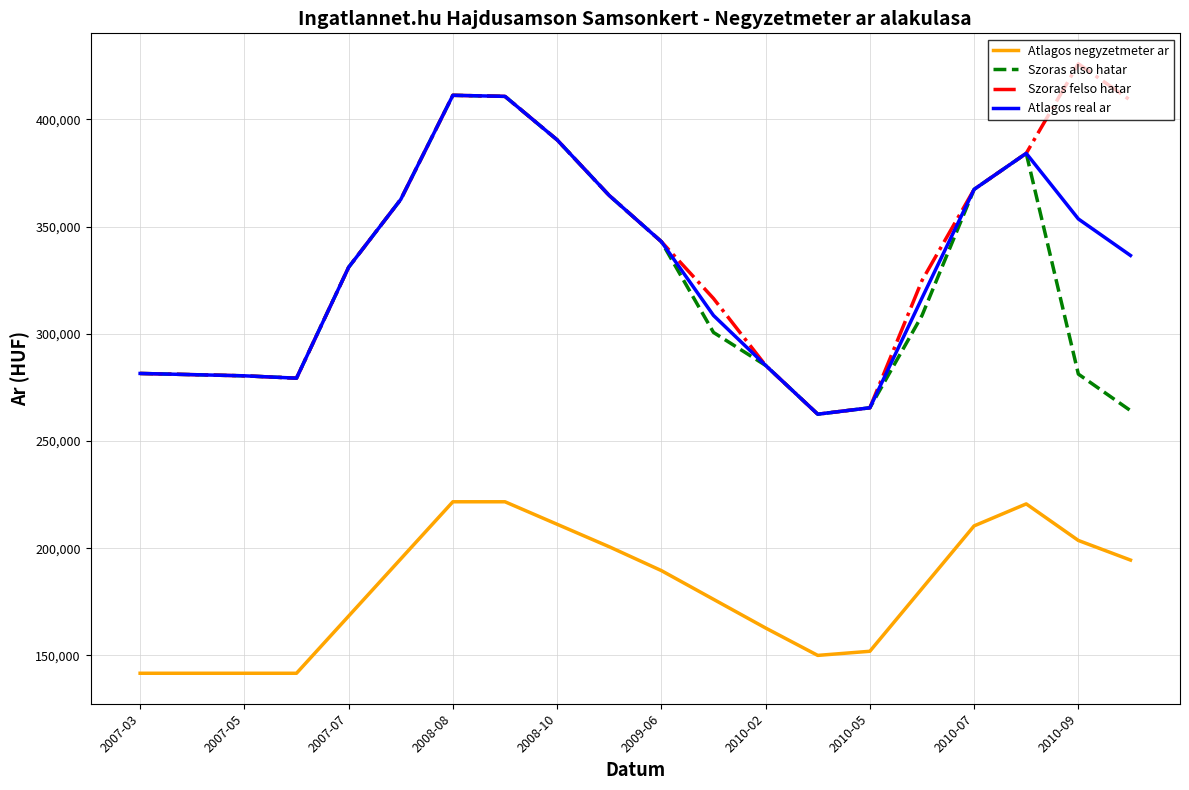

What is the maximum value for Atlagos real ar?

411193